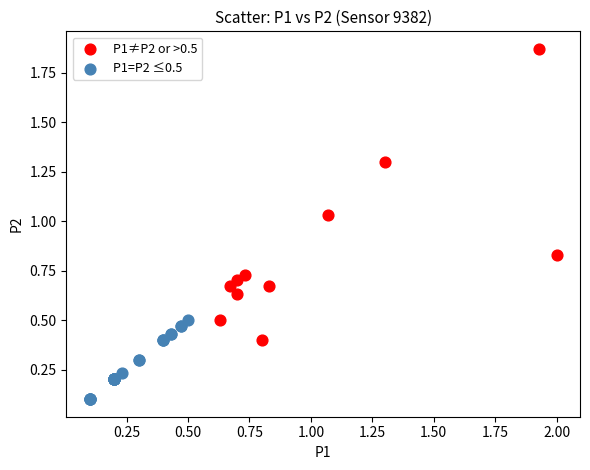

Which series reaches the maximum Y coordinate?

P1≠P2 or >0.5